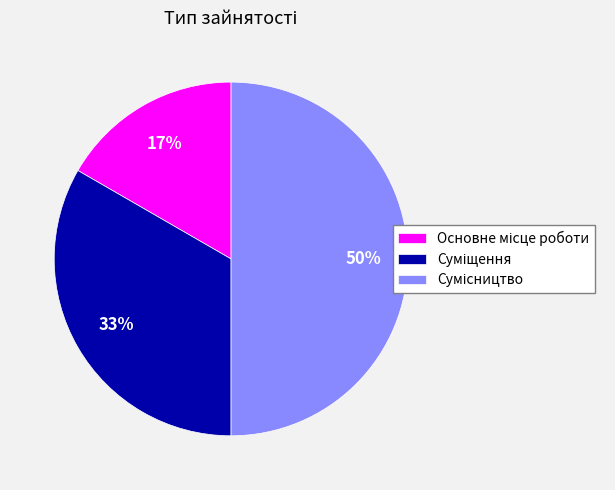

To the nearest percent, what is the average slice percentage?

33%